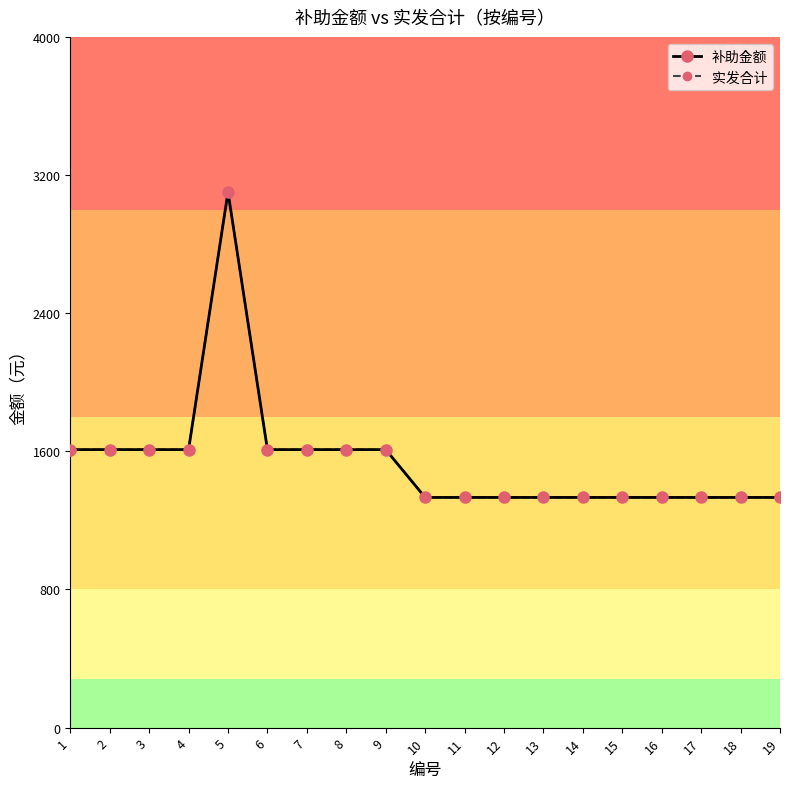

What value does the 实发合计 series have at 19, to the nearest 10?

1330